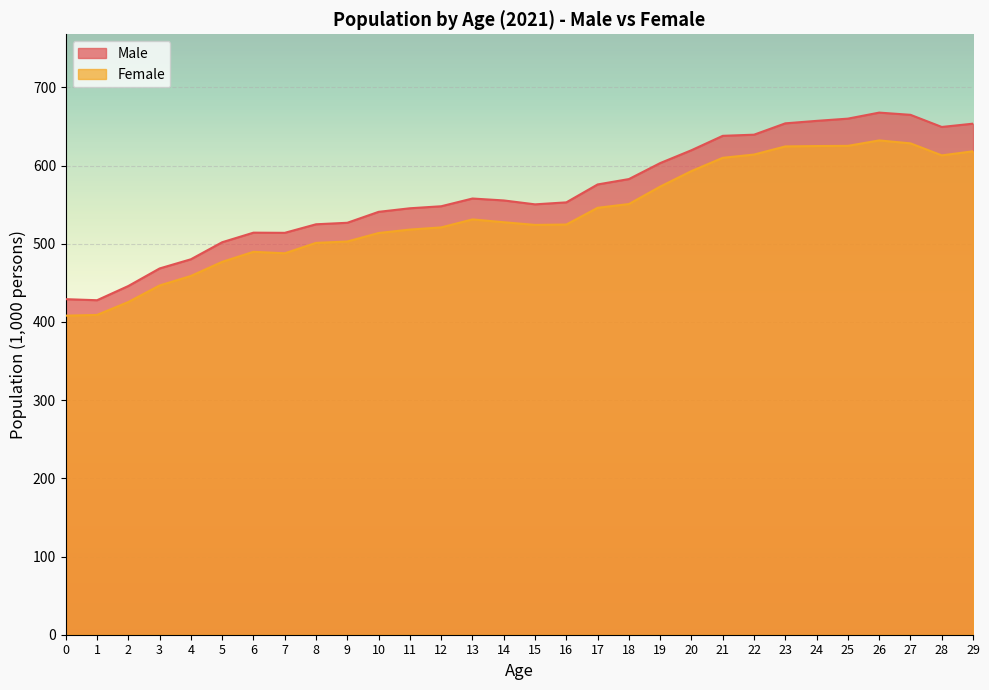

How many lines are shown in the chart?

2